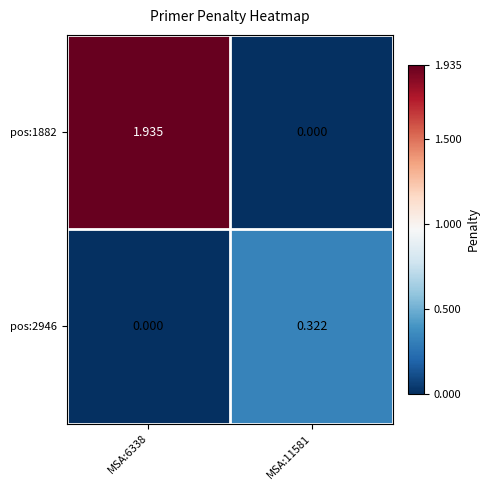

At which category is the sum across all series the highest?

MSA:6338